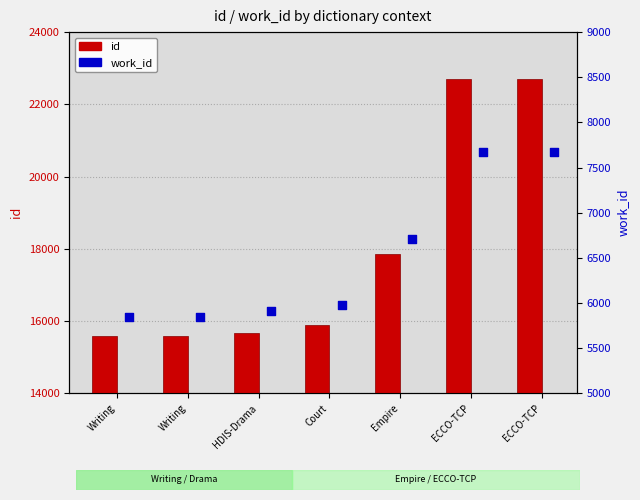

Which series has the largest Y range (max minus min)?

id